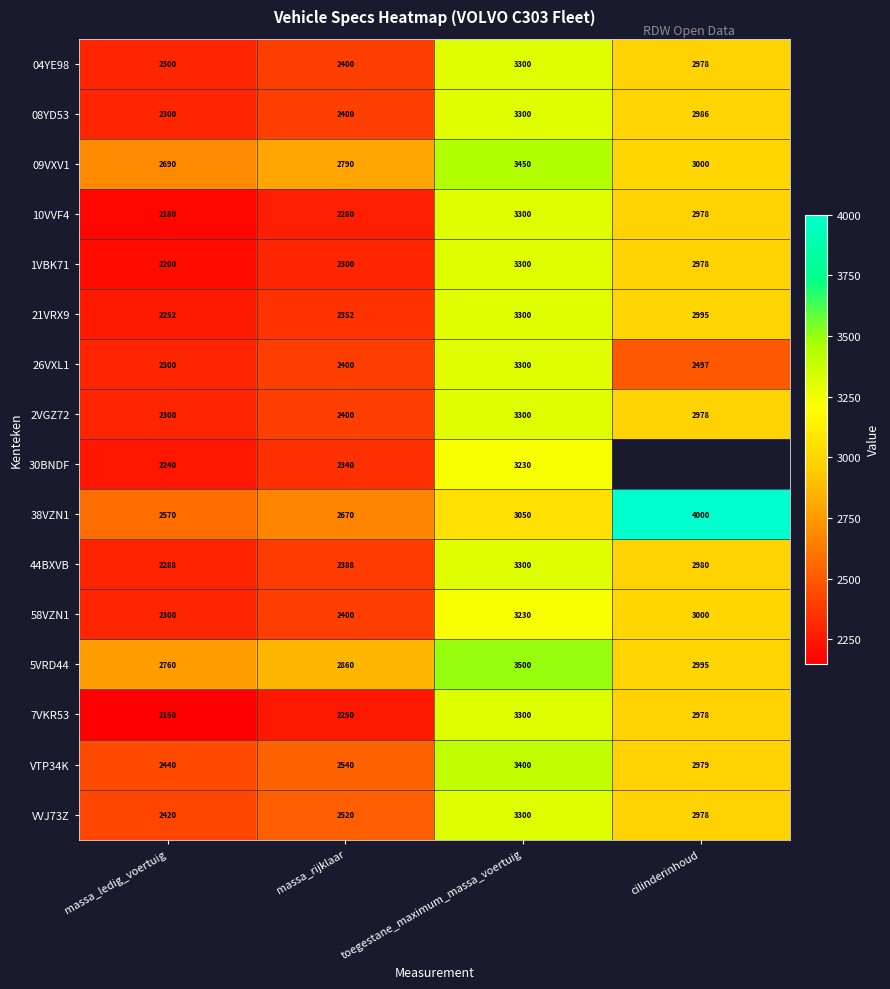

What is the difference between the second highest and minimum values in the 09VXV1 series?

310